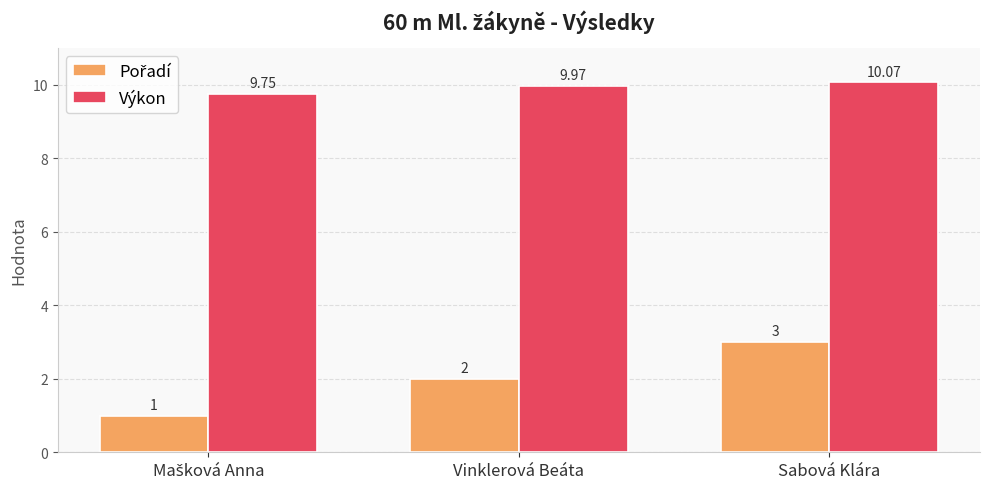

What is the spread (max minus min) of values at Vinklerová Beáta?

8.0